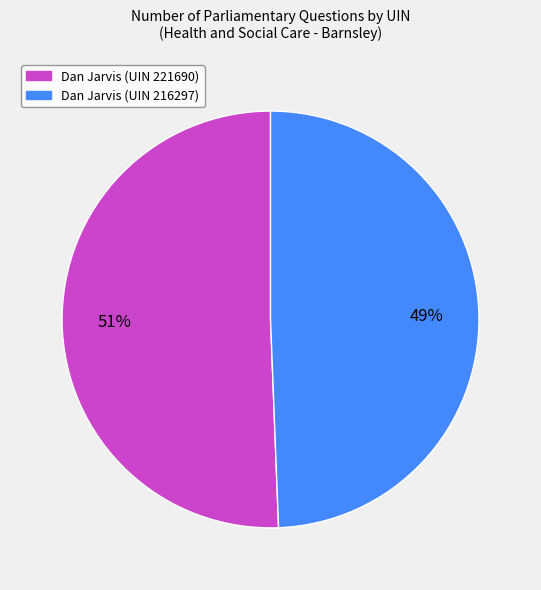

What is the ratio of the value at Dan Jarvis (UIN 221690) to the value at Dan Jarvis (UIN 216297)?

1.0